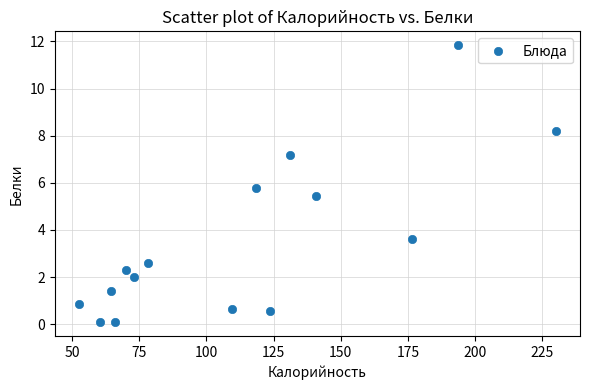

What Y value in the scatter plot is closest to 5?

5.4